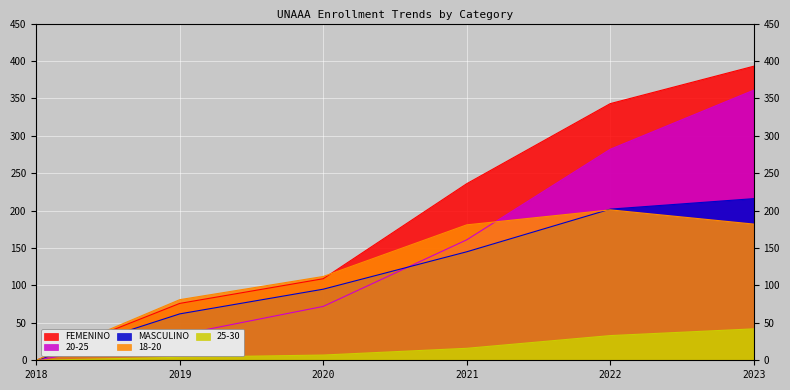

What is the value of the FEMENINO point at the 4th from the left?

236